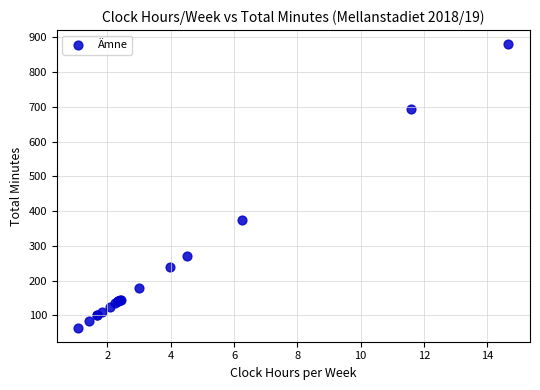

What Y value in the scatter plot is closest to 472?

375